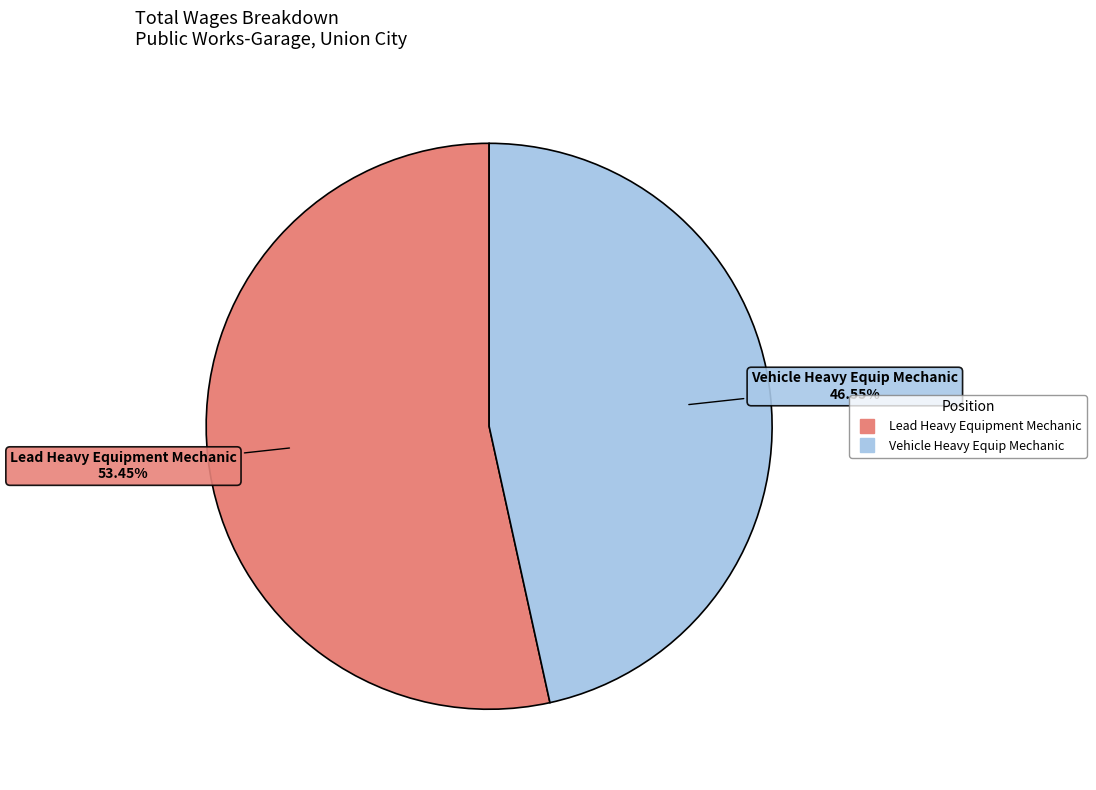

How many slices are in this pie chart?

2